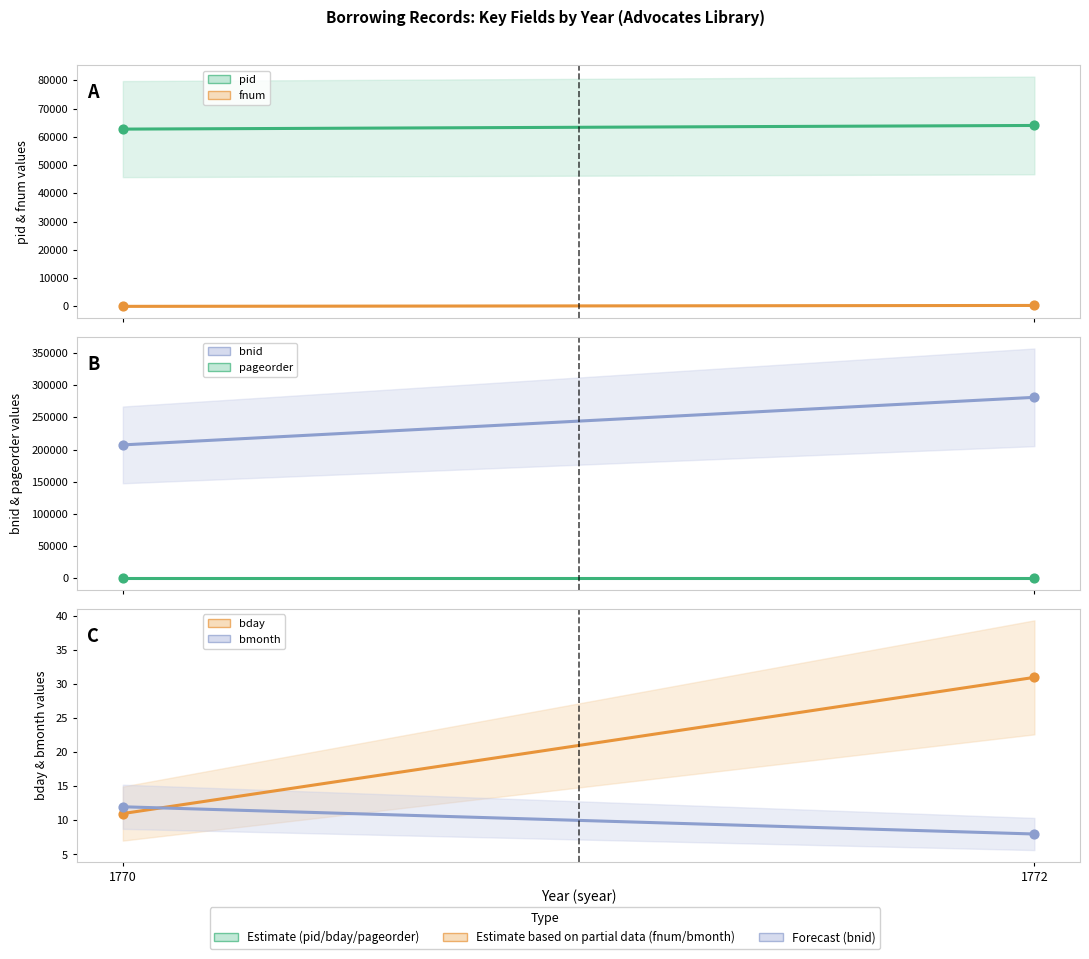

Which series has the largest total across all categories?

bnid